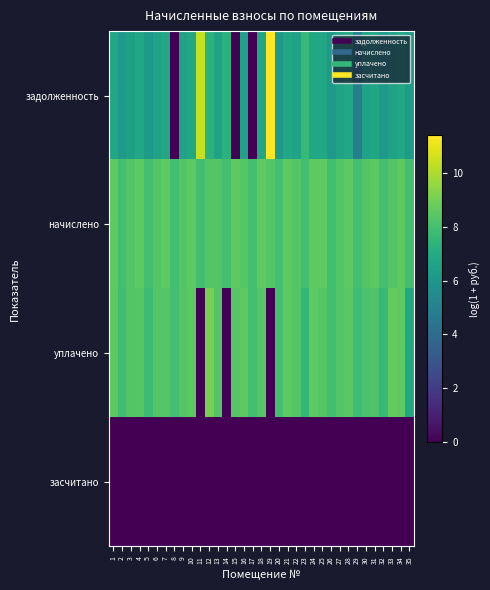

At which category is the sum across all series the highest?

12